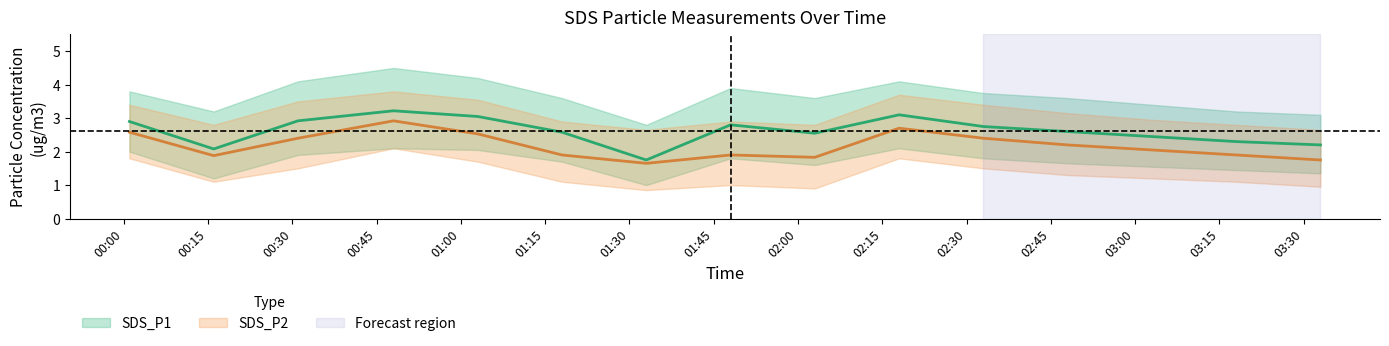

Rank the series by their maximum value, from lowest to highest.

SDS_P1_lower, SDS_P2_lower, SDS_P2, SDS_P1, SDS_P2_upper, SDS_P1_upper